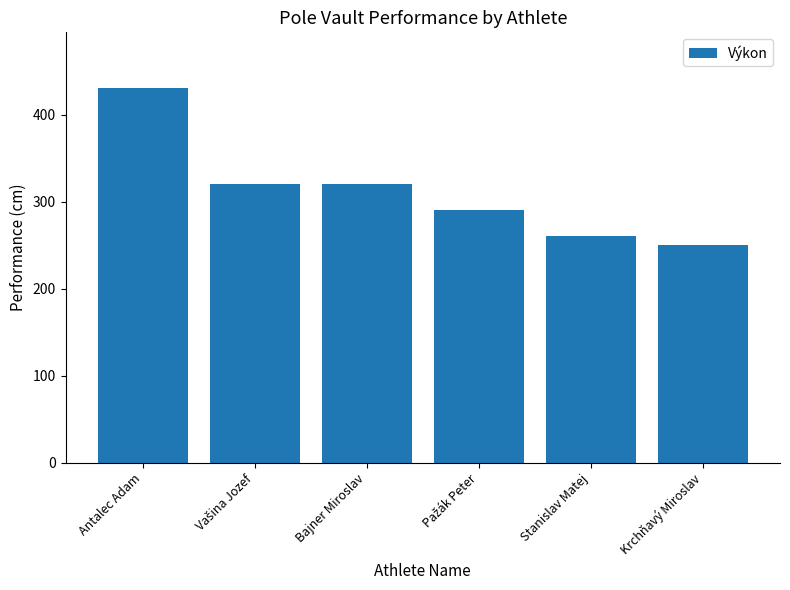

What is the label of the 6th bar from the right?

Antalec Adam